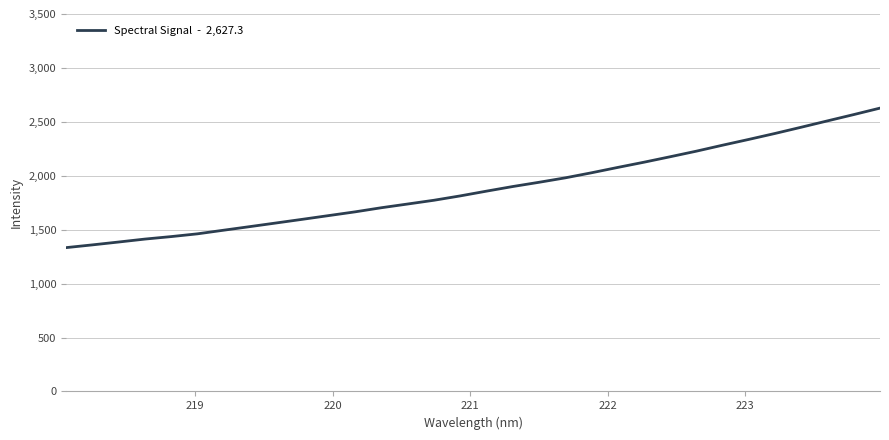

What is the smallest value displayed?

1333.6